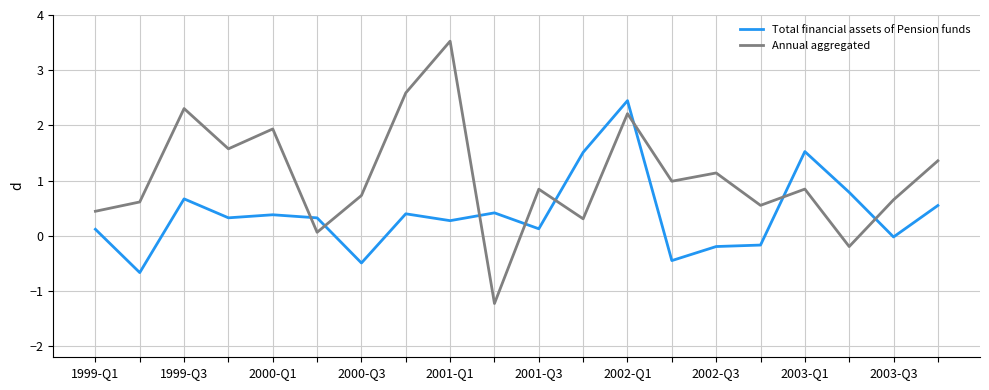

Which series has the largest total across all categories?

Annual aggregated